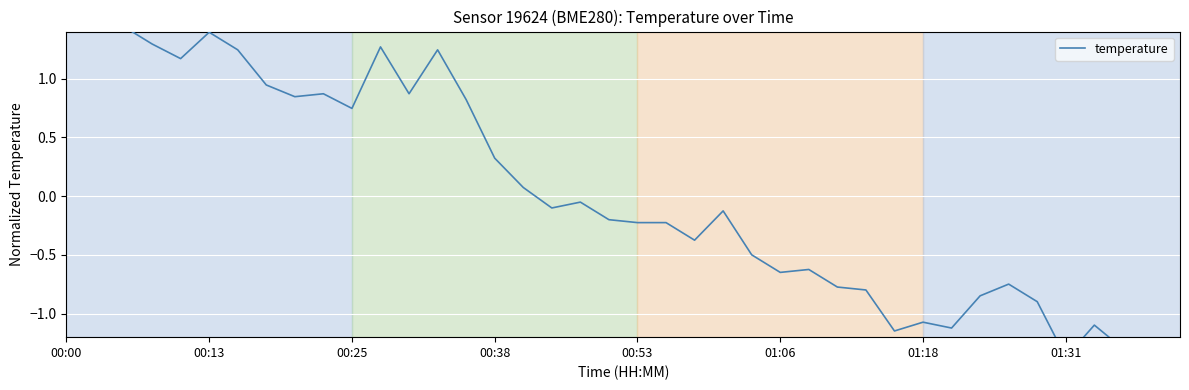

The chart shows a value of -0.8 at 32. True or false?

True